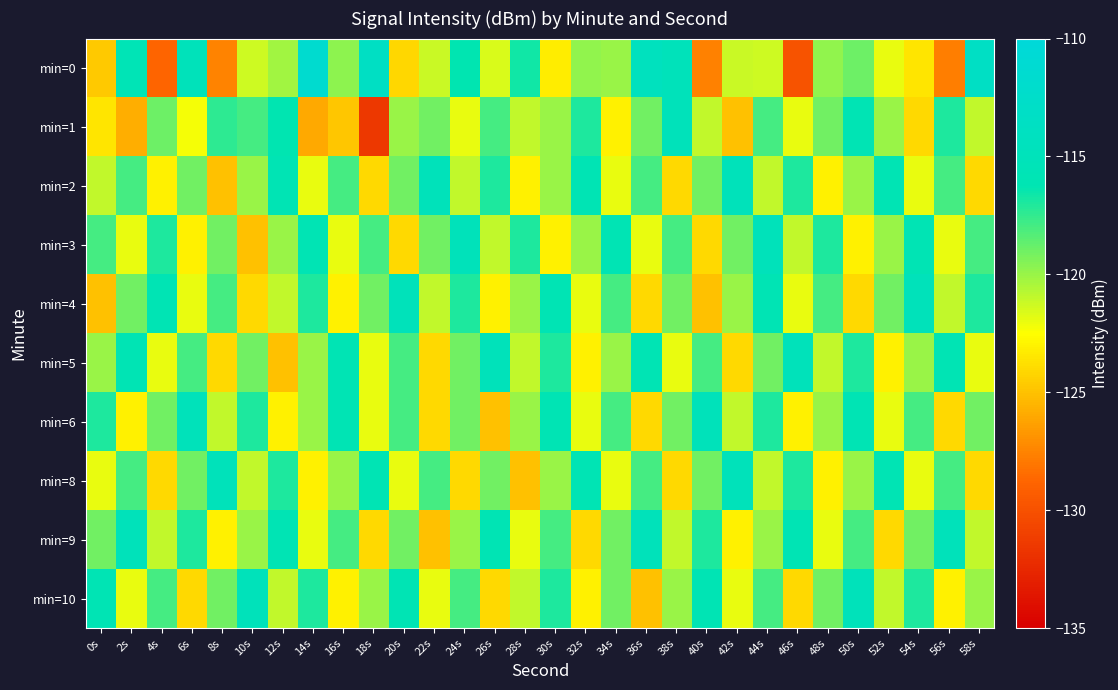

What is the greatest value displayed?

-111.6